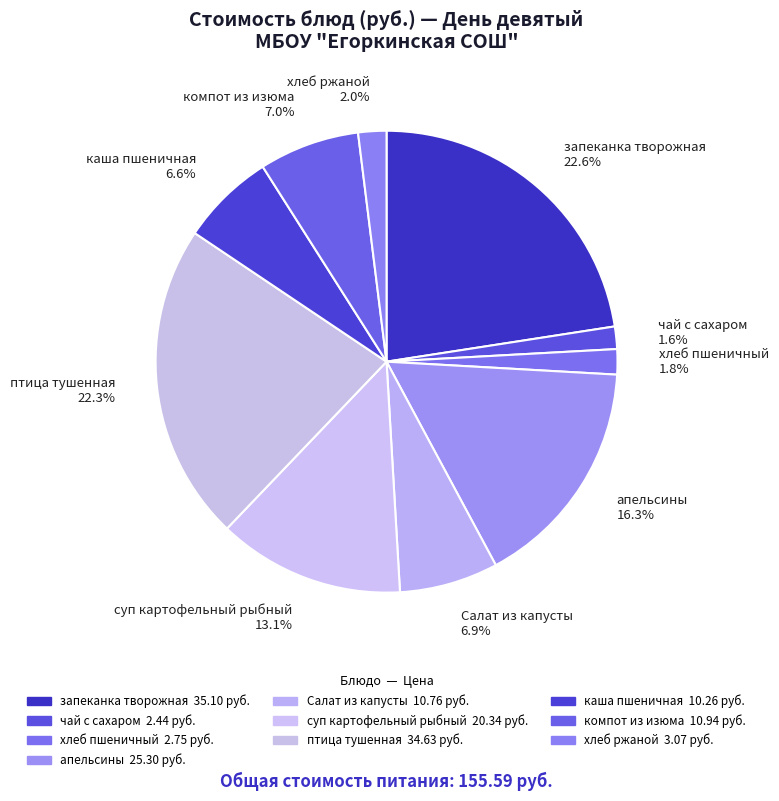

True or false: апельсины accounts for 16% of the total.

True